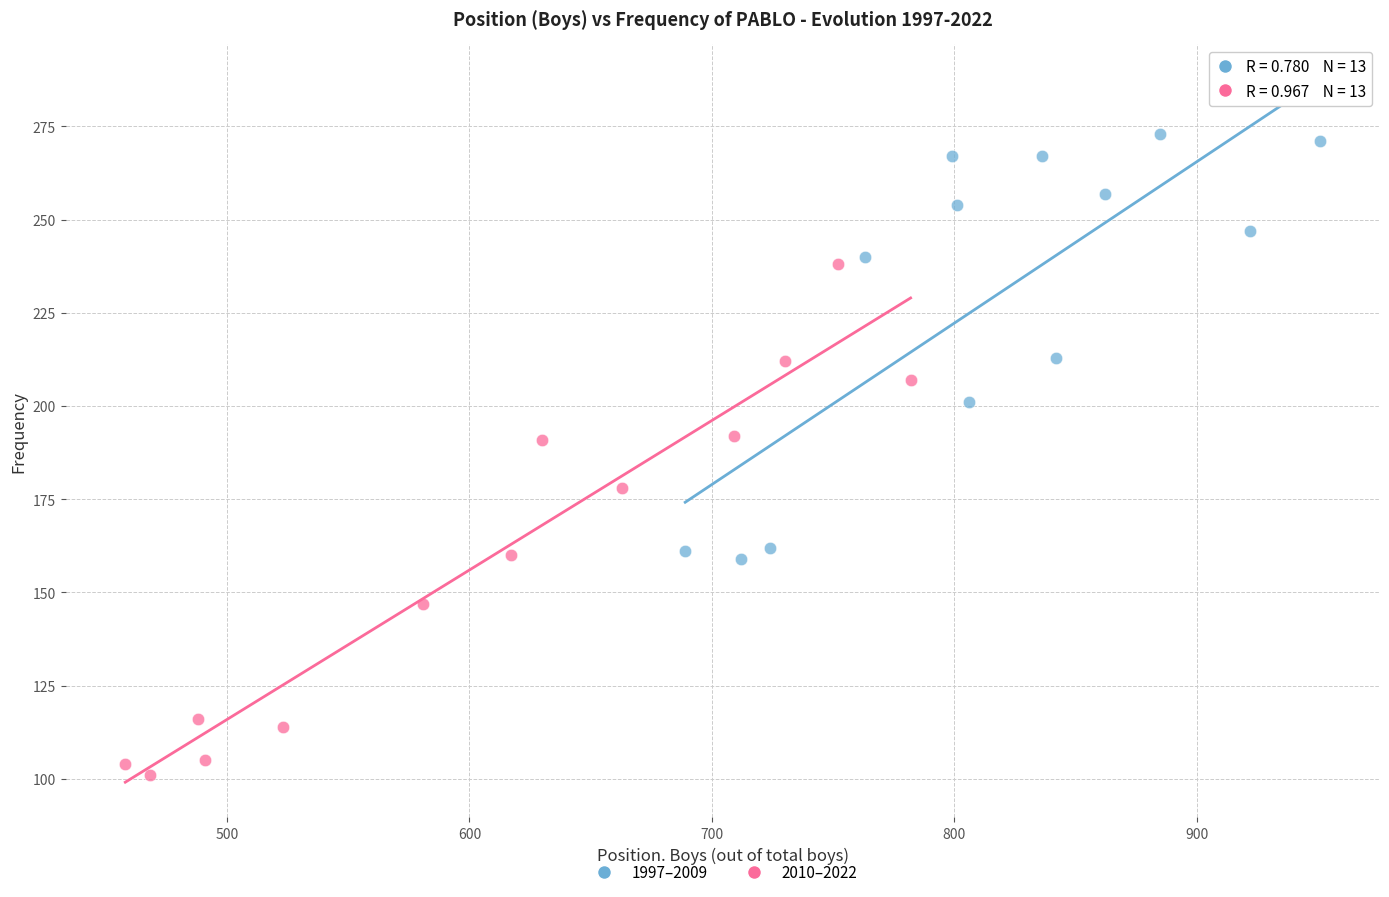

What are all the series names shown in the legend?

1997–2009, 2010–2022